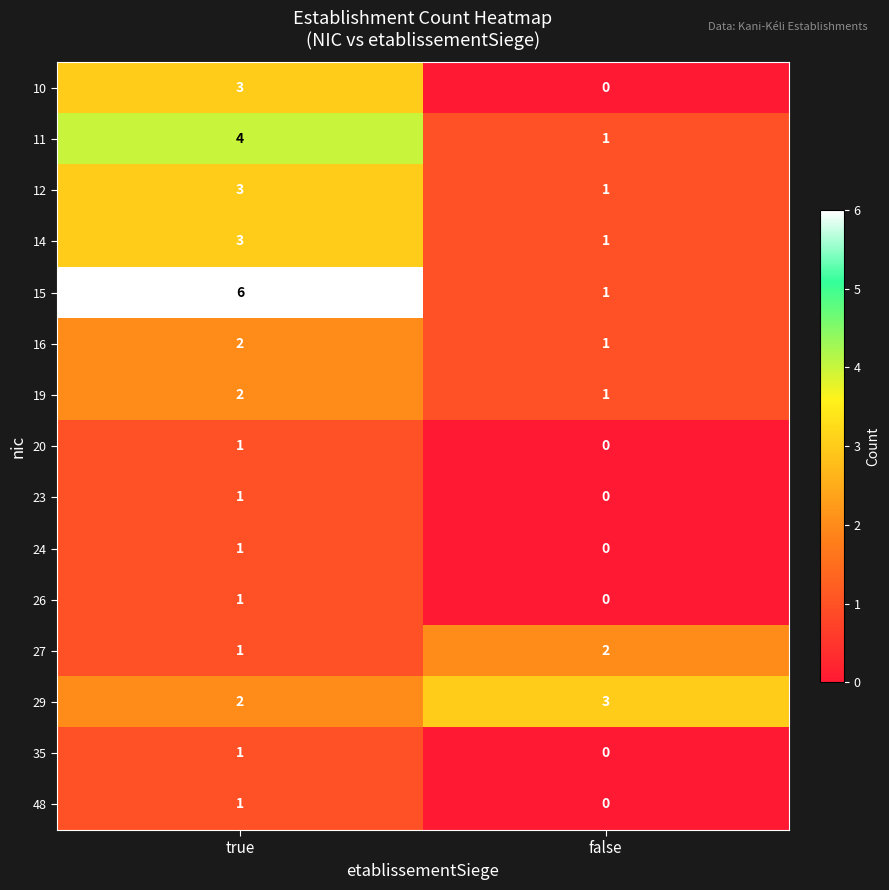

How many values in the 48 series are below 1?

1